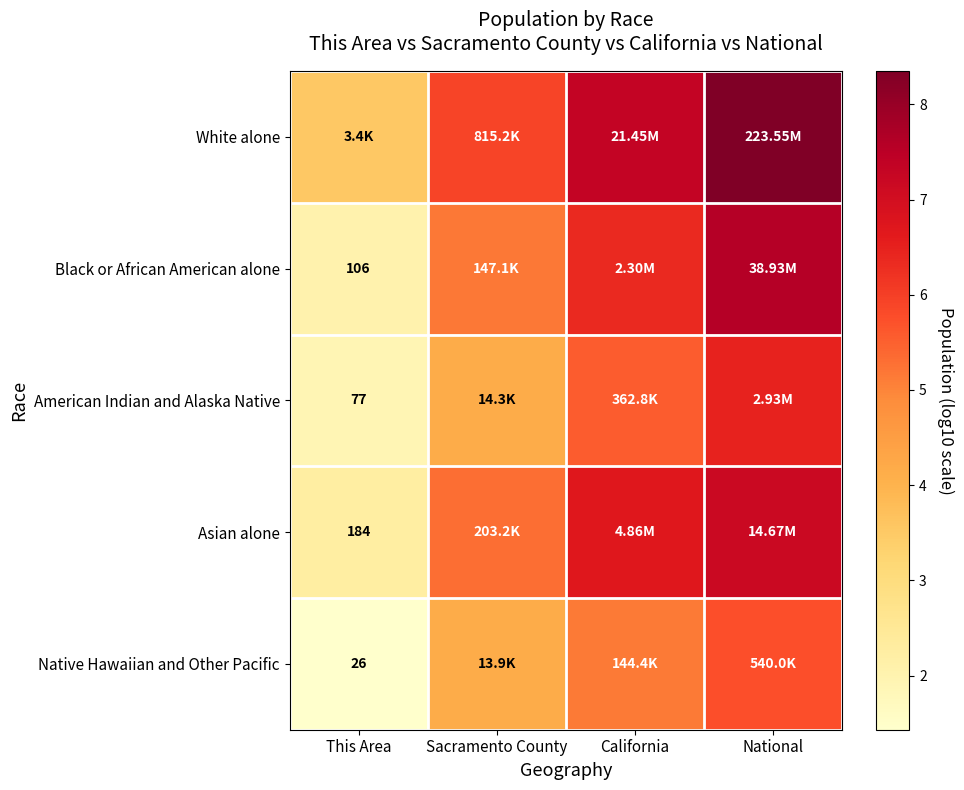

The Asian alone series shows 6.7 at California. True or false?

True